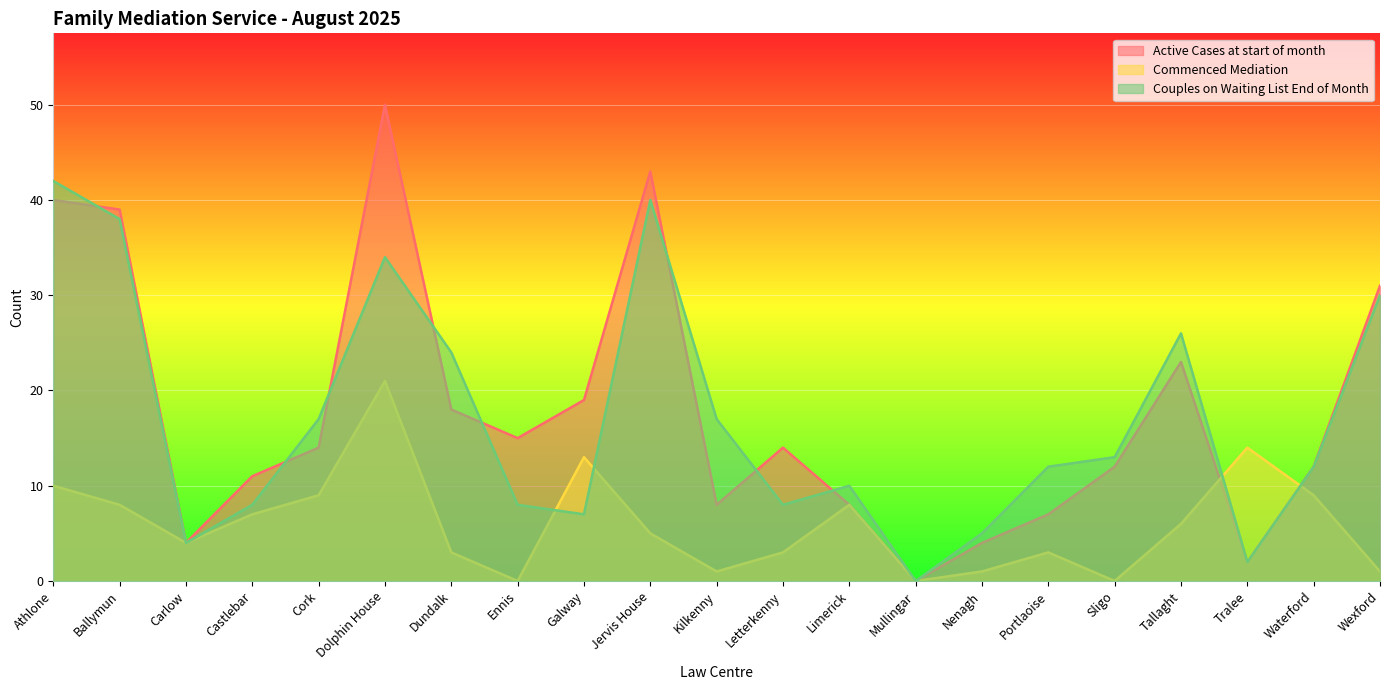

What is the sum of all Commenced Mediation values?

126